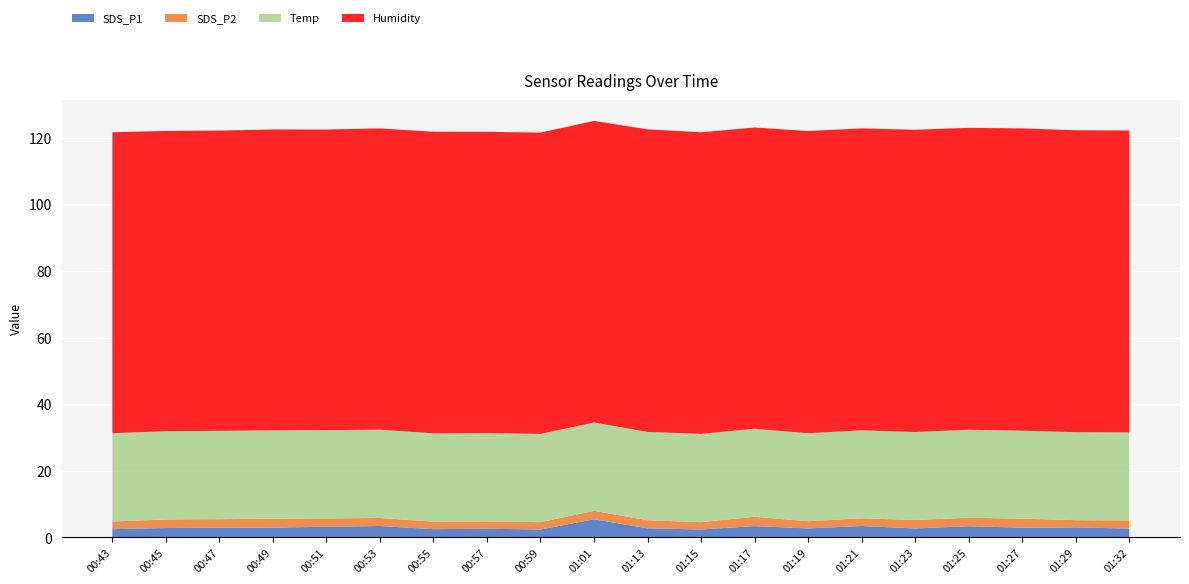

Reading right to left, list all the values displayed in this chart.

SDS_P1: 2.7	3.0	3.0	3.4	2.7	3.5	2.7	3.4	2.4	2.8	5.5	2.4	2.6	2.5	3.5	3.2	3.0	2.9	2.9	2.5
SDS_P2: 2.5	2.2	2.7	2.5	2.5	2.3	2.2	2.8	2.2	2.4	2.5	2.2	2.2	2.2	2.4	2.5	2.7	2.6	2.5	2.3
Temp: 26.4	26.4	26.4	26.4	26.4	26.4	26.4	26.4	26.5	26.5	26.5	26.5	26.5	26.5	26.5	26.5	26.5	26.5	26.5	26.5
Humidity: 90.6	90.6	90.7	90.6	90.7	90.6	90.7	90.4	90.5	90.8	90.5	90.4	90.4	90.5	90.4	90.2	90.3	90.1	90.1	90.3